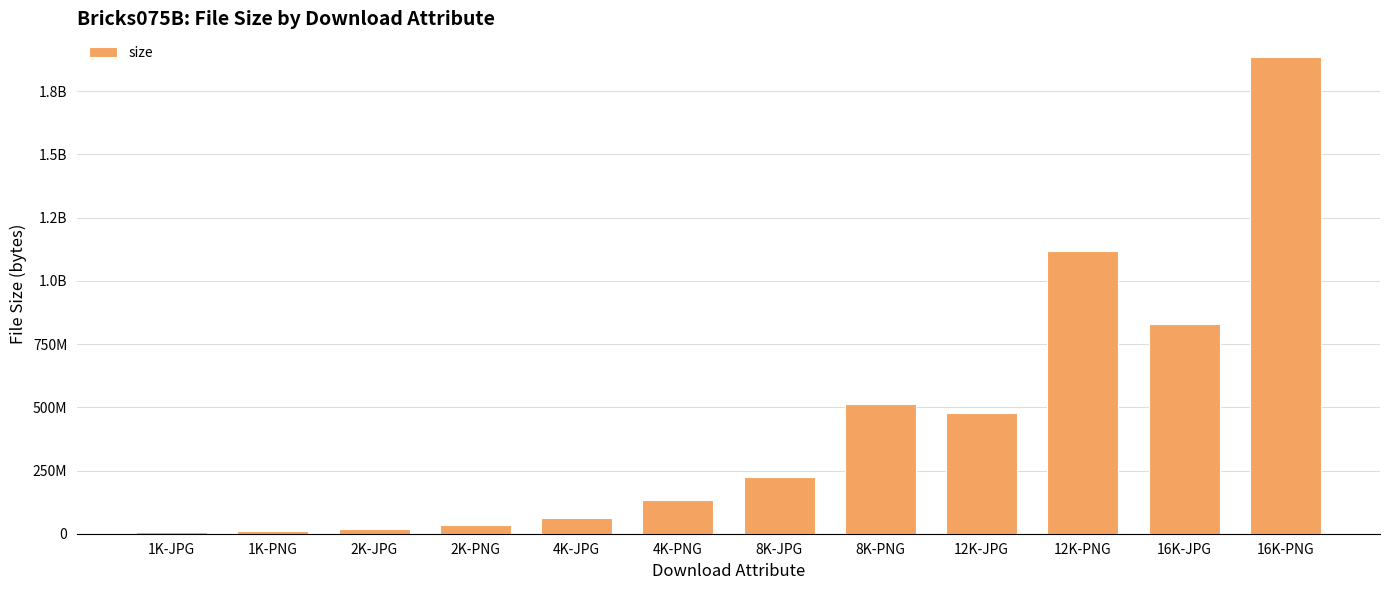

The chart shows a value of 17182007 at 2K-JPG. True or false?

True